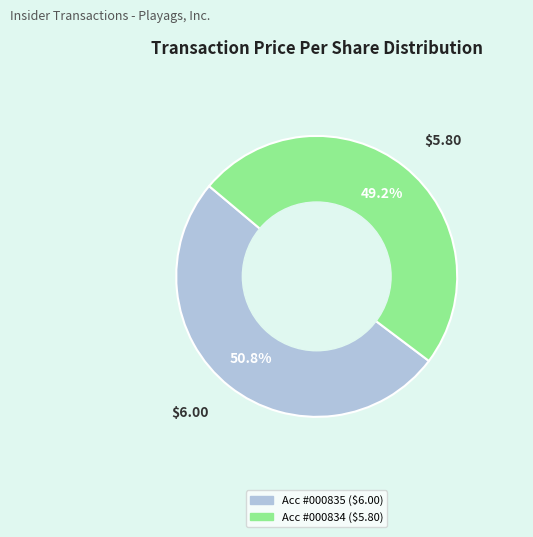

How many slices are in this pie chart?

2